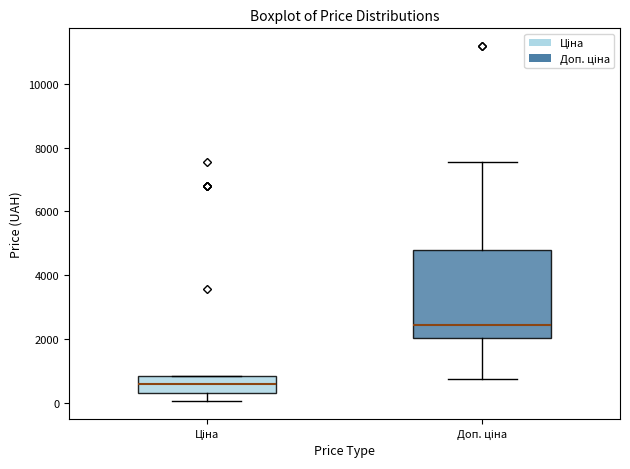

Where does the upper whisker of the box for Доп. ціна end on the y-axis? The values are not printed on the chart, so give them approximately, as read against the axis.

7600